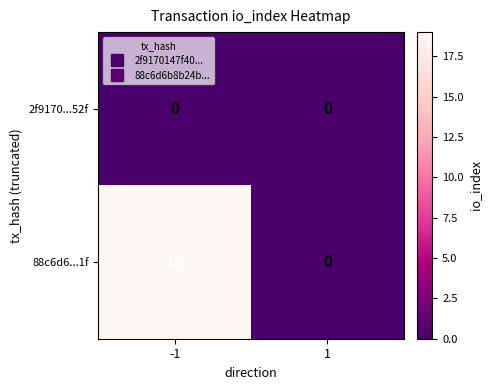

Rank the categories by 88c6d6...1f value from lowest to highest.

1, -1